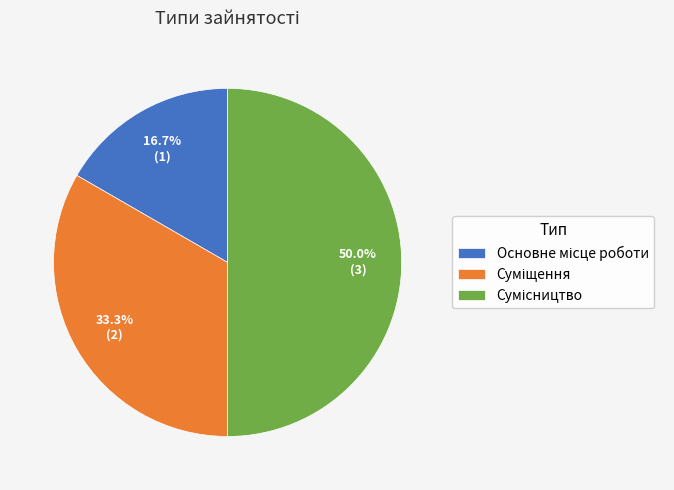

To the nearest percent, what portion does Суміщення represent?

33%